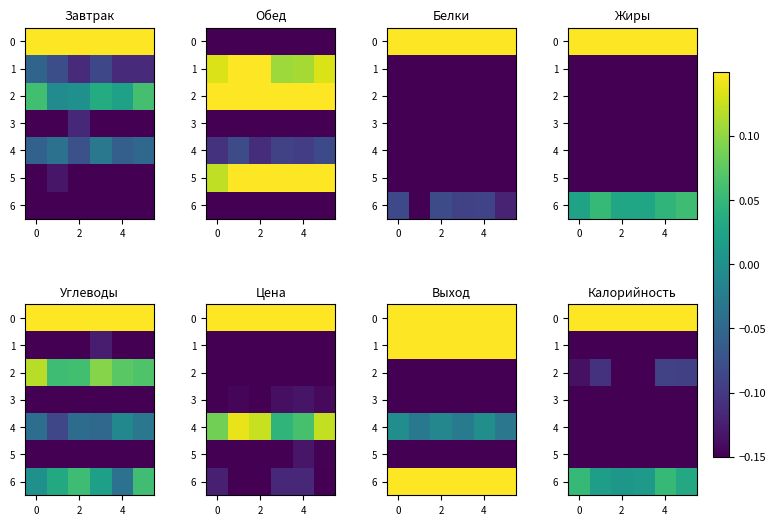

Which series has the largest range (max minus min)?

5